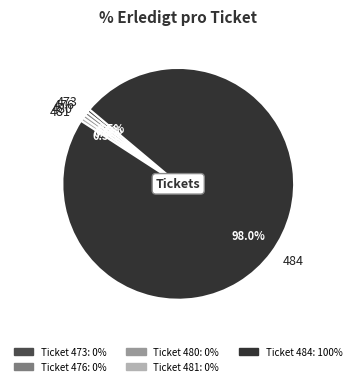

Which slice is the largest?

484